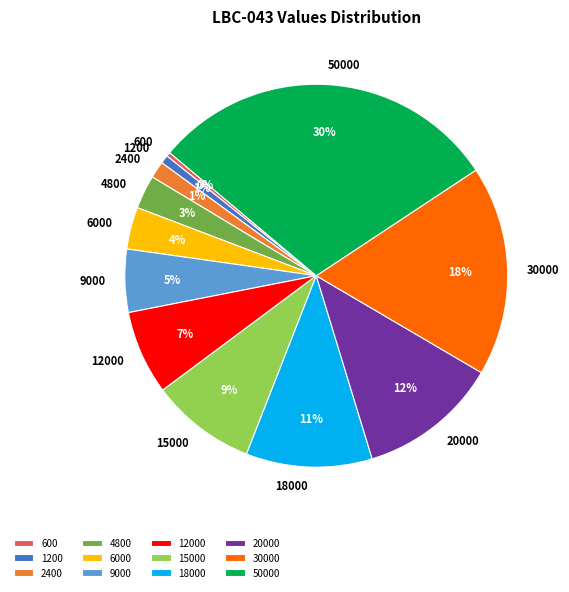

True or false: 4800 accounts for 8% of the total.

False